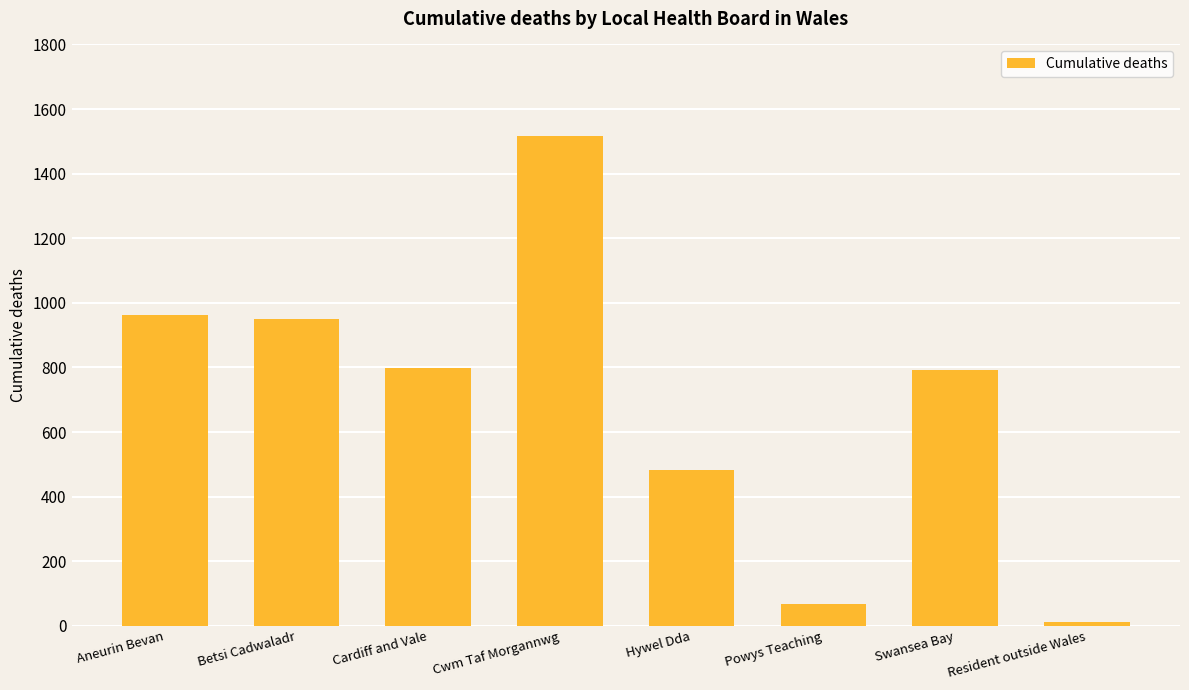

How many values are below 797?

4